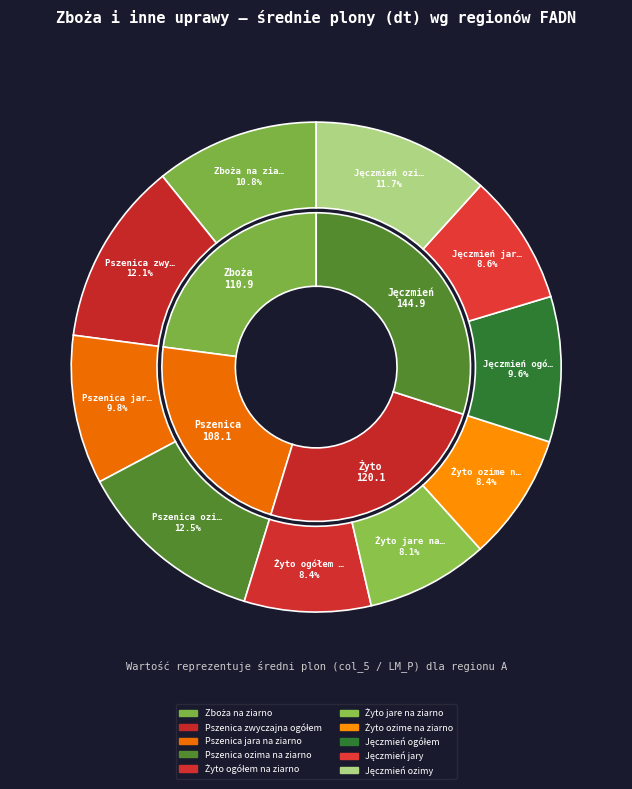

Which has a higher value, Jęczmień ogółem na ziarno or Żyto ogółem na ziarno?

Jęczmień ogółem na ziarno